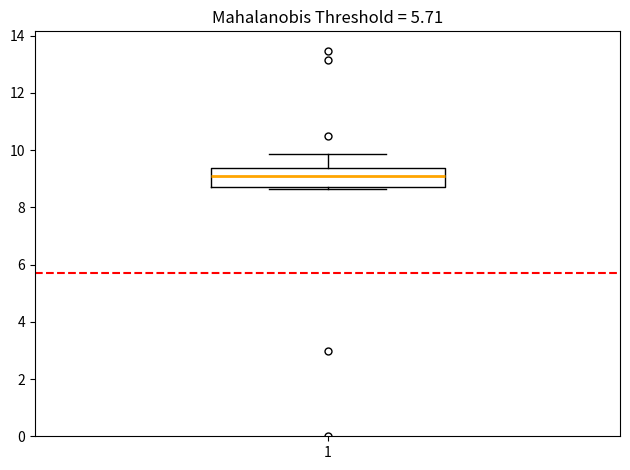

Read this box plot against the y-axis: the position of the median line, the range covered by the box, and the ends of both whiskers. The values are not printed on the chart, so give them approximately, as read against the axis.

median 9.0, box 8.8 to 9.4, whiskers 8.6 to 9.8